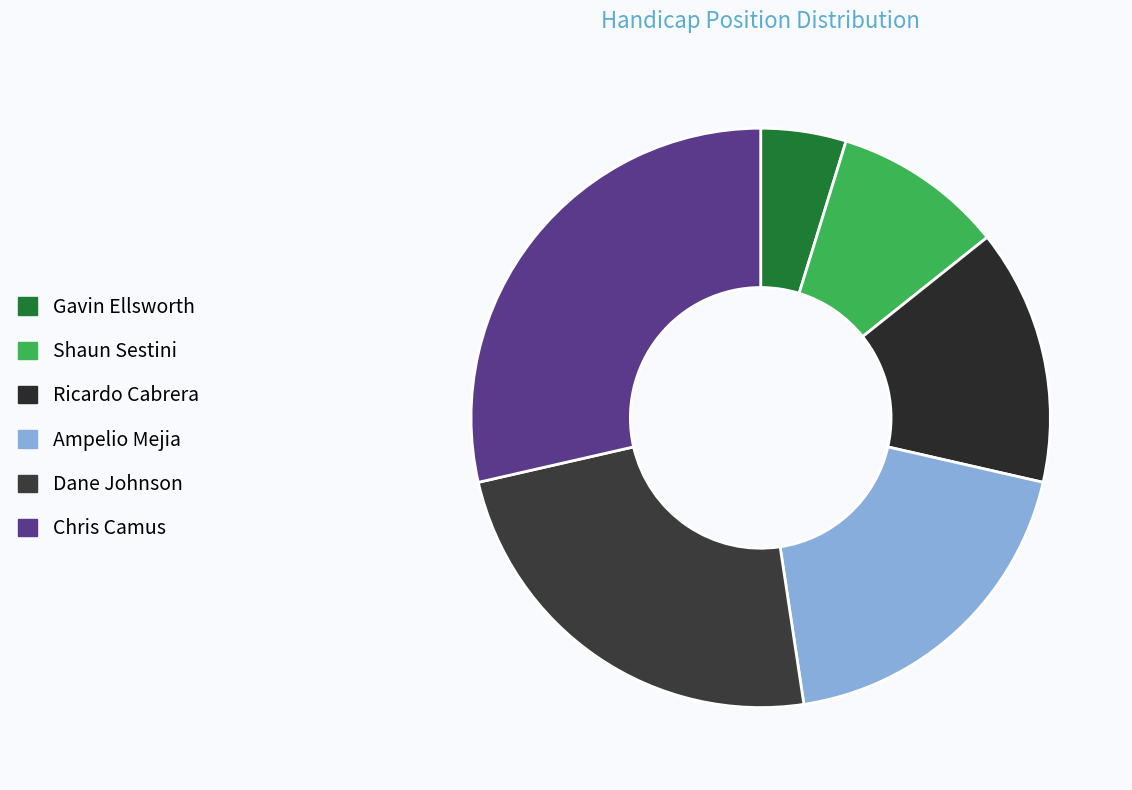

What is the largest slice in the pie chart?

Chris Camus